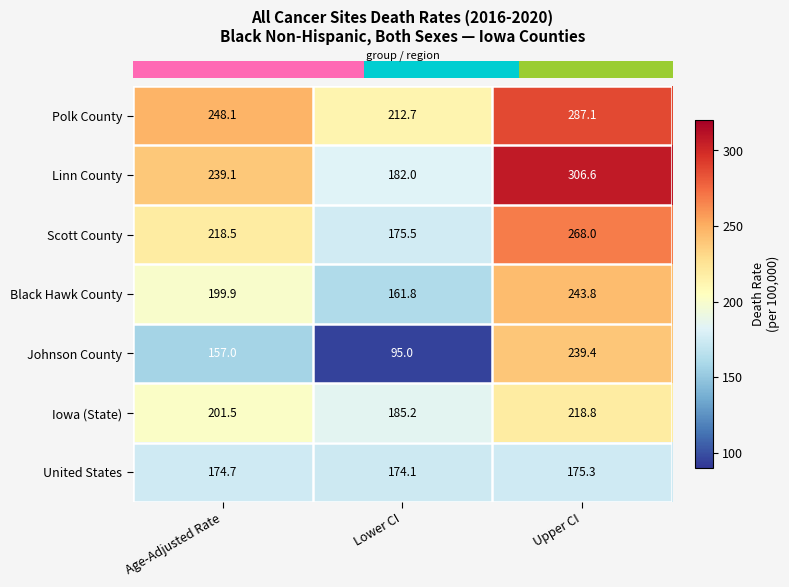

What is the difference between the maximum and minimum values in the Polk County series?

74.4